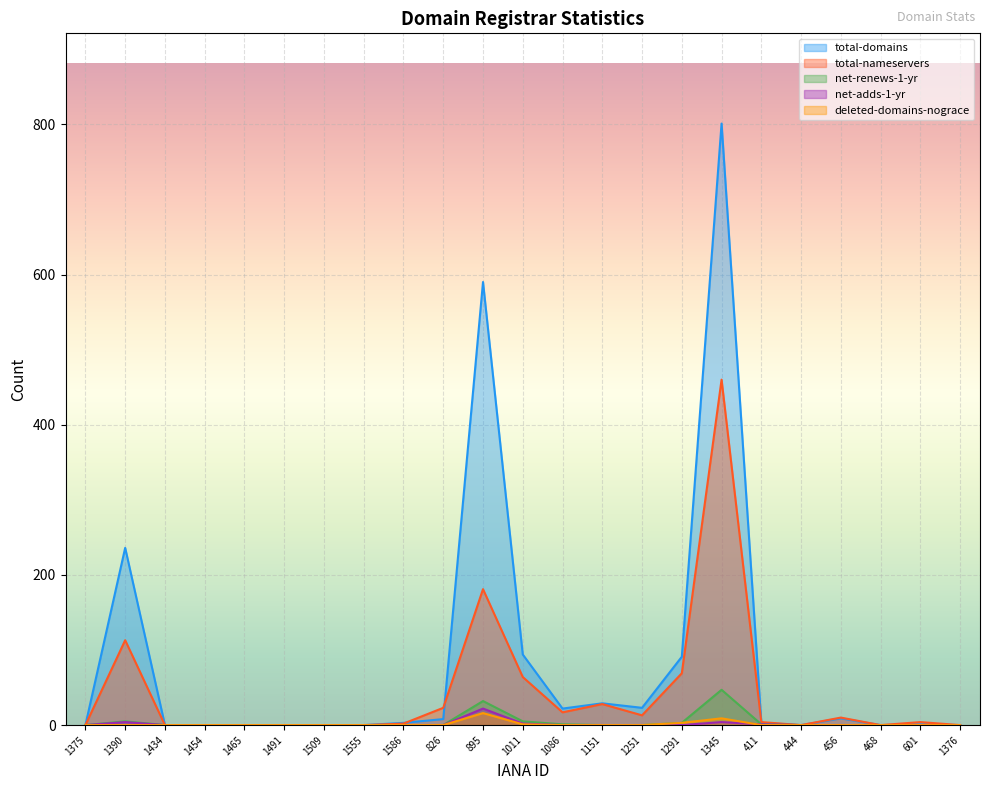

Between 1011 and 1086, which series saw the biggest shift?

total-domains